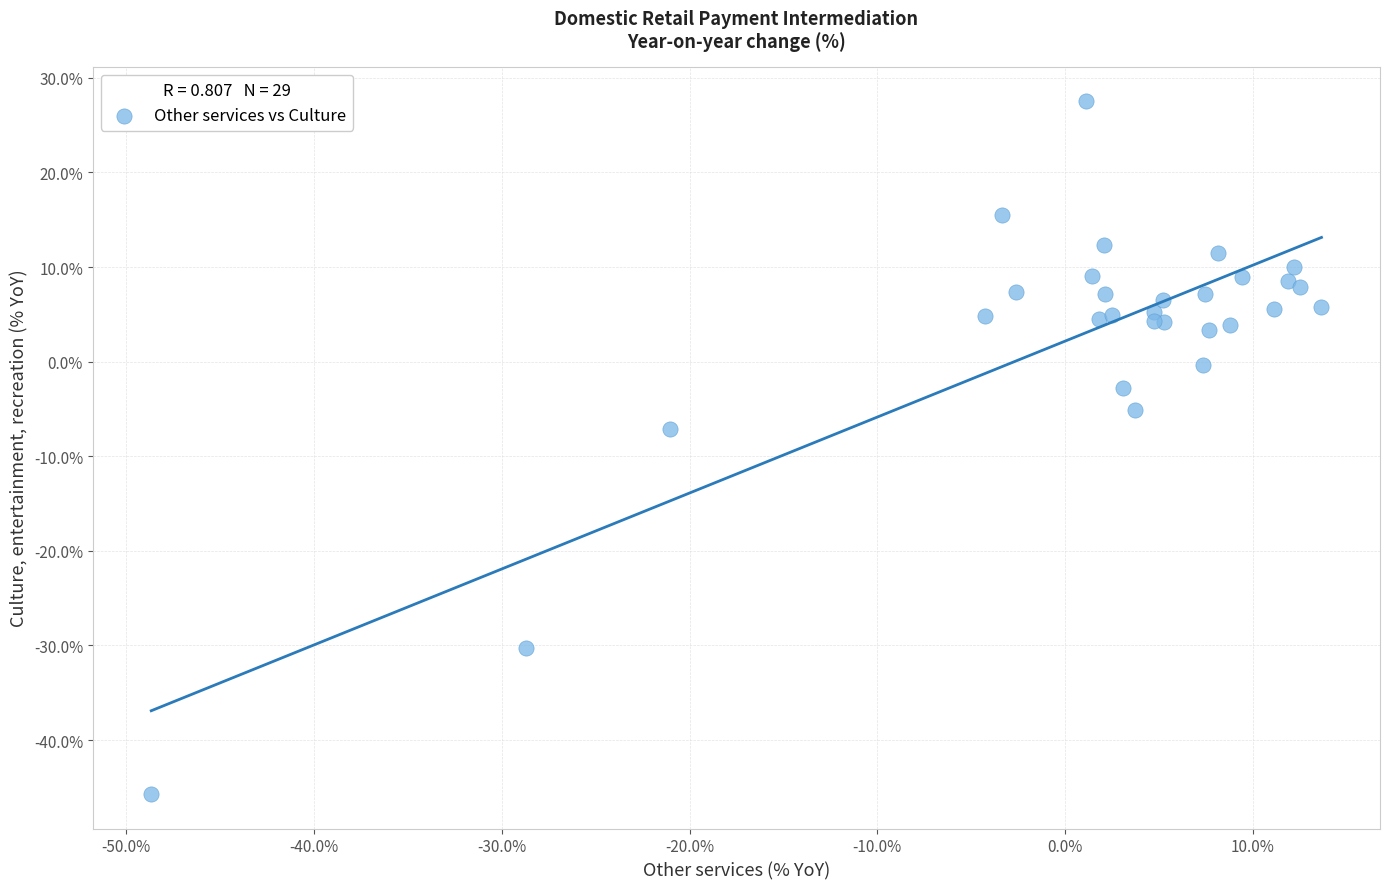

What Y value in the scatter plot is closest to -9?

-7.1